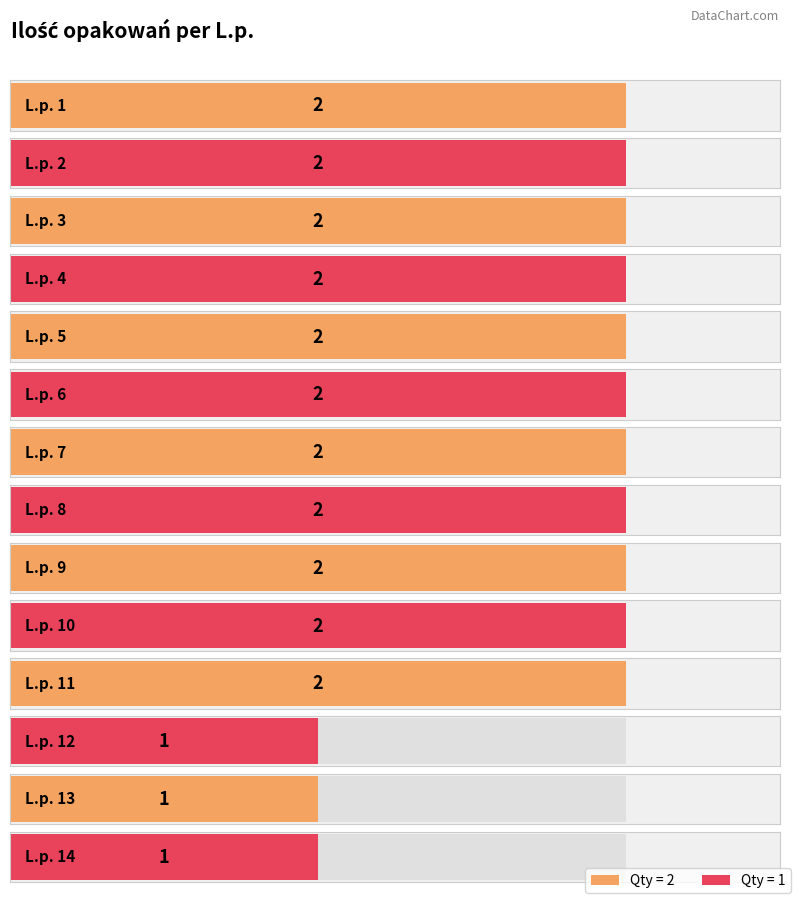

At which category does the chart reach its minimum across all series?

12